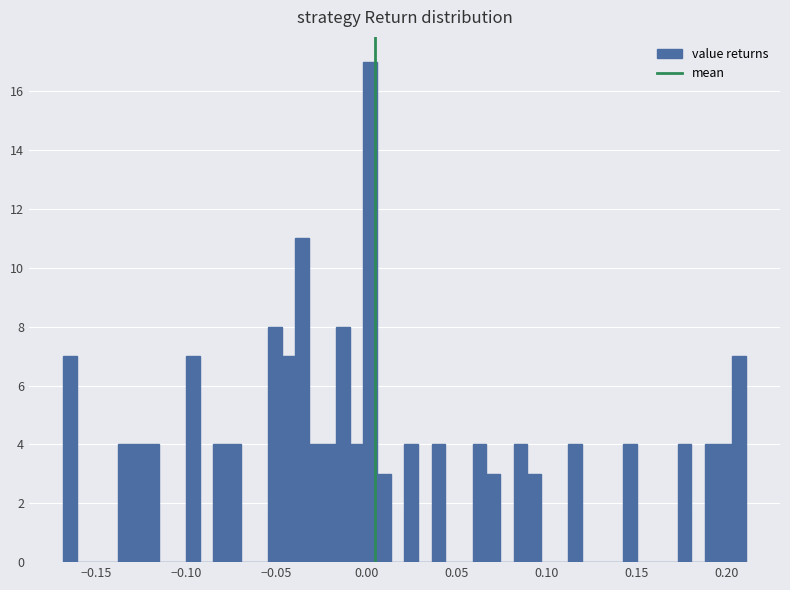

Around what value on the x-axis is the tallest bar? Give the approximate position of its centre, as read against the axis.

0.000